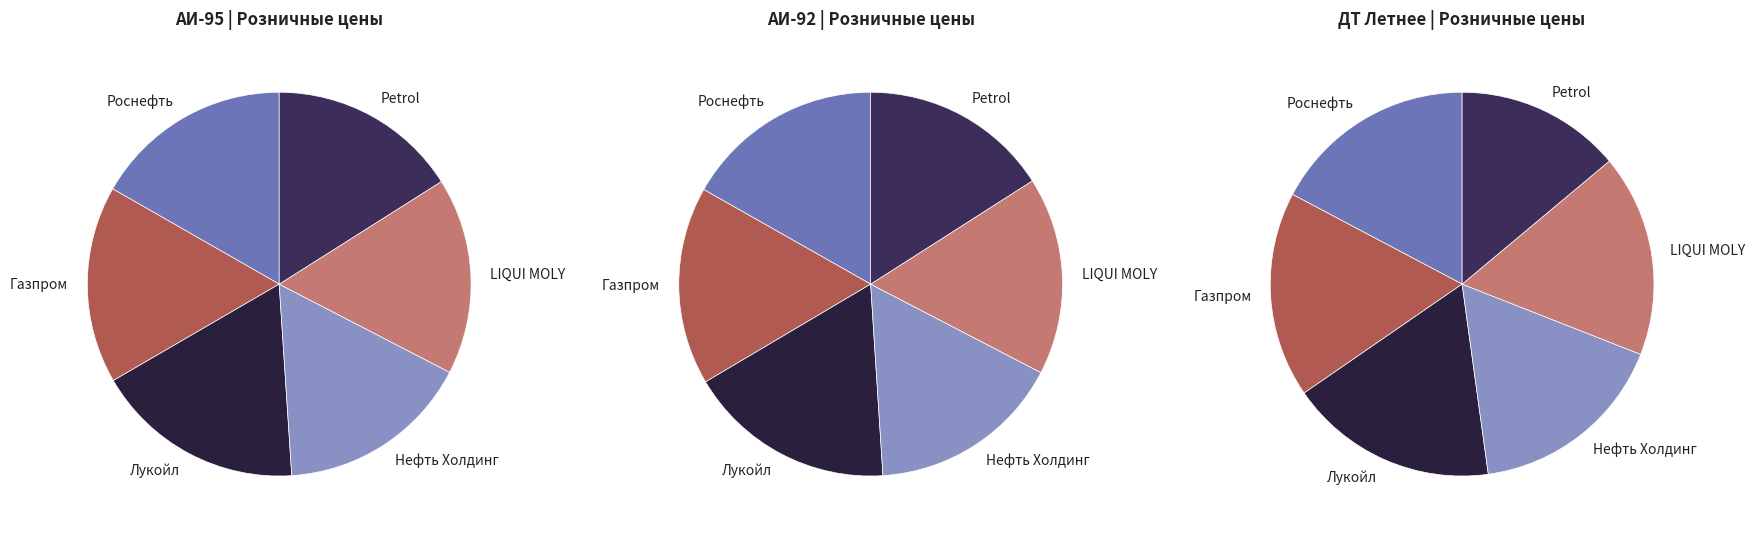

How many slices are in this pie chart?

6